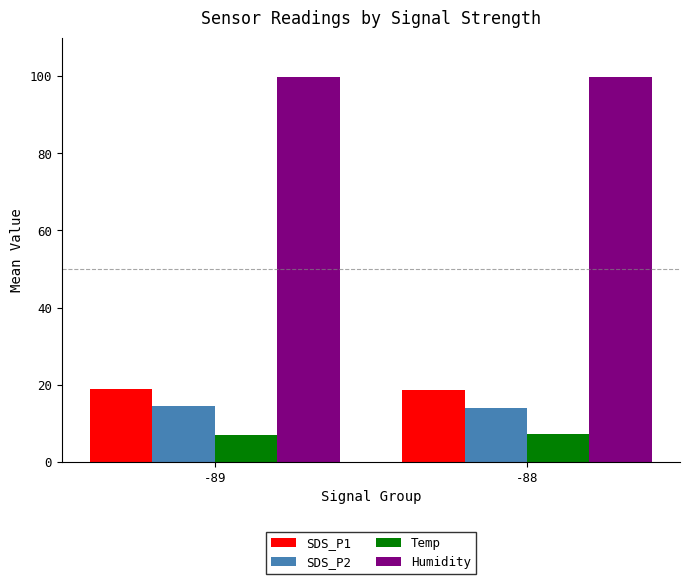

Is it true that SDS_P2 equals 14.5 at -89?

True